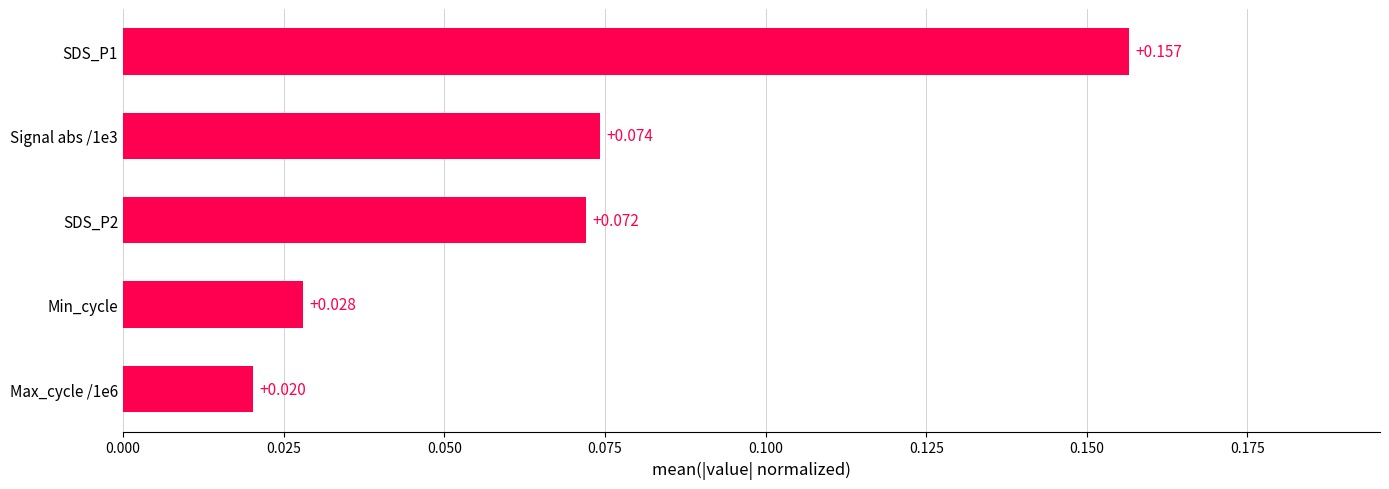

How many bars are there in total?

5